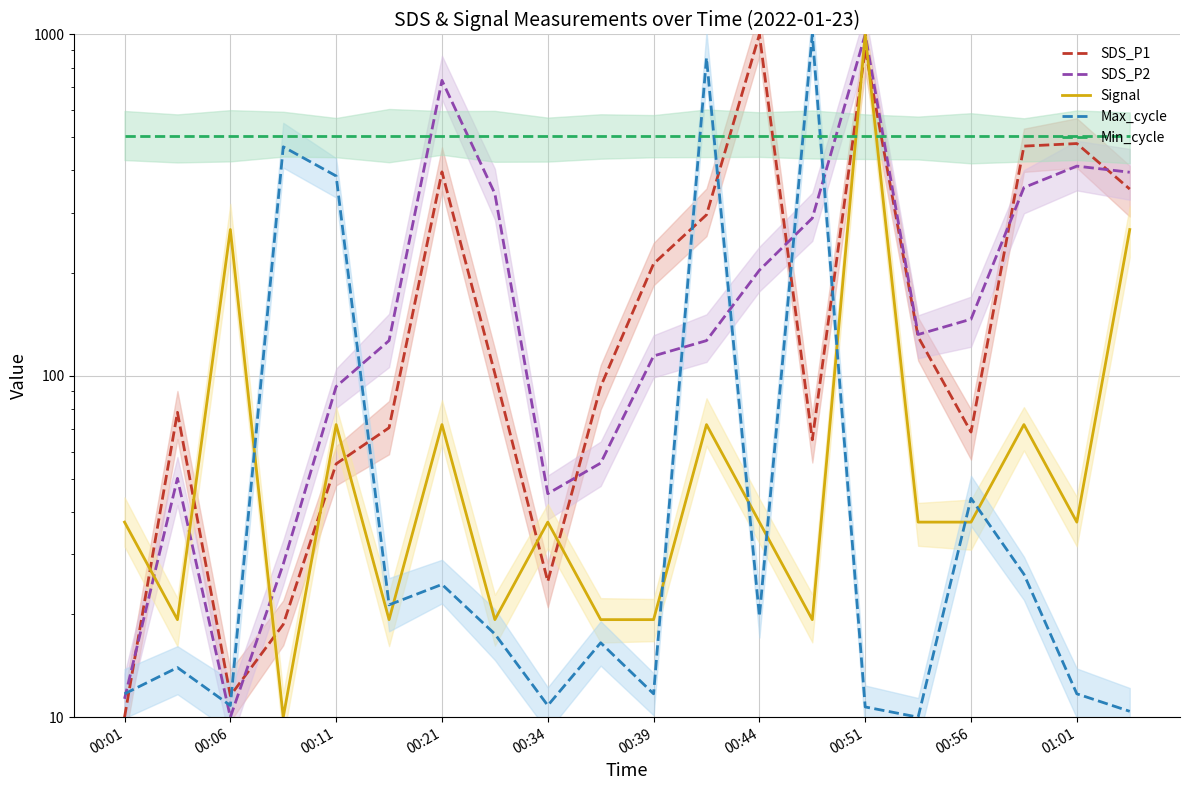

What is the value of the Min_cycle point at the 15th from the left?

505.0